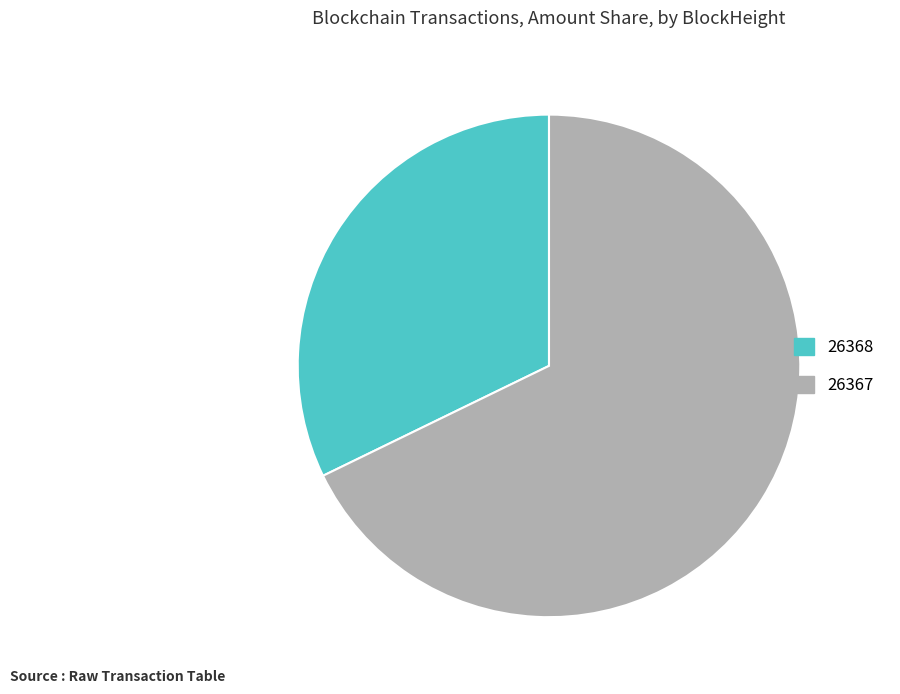

Which category has the biggest portion of the pie?

26367